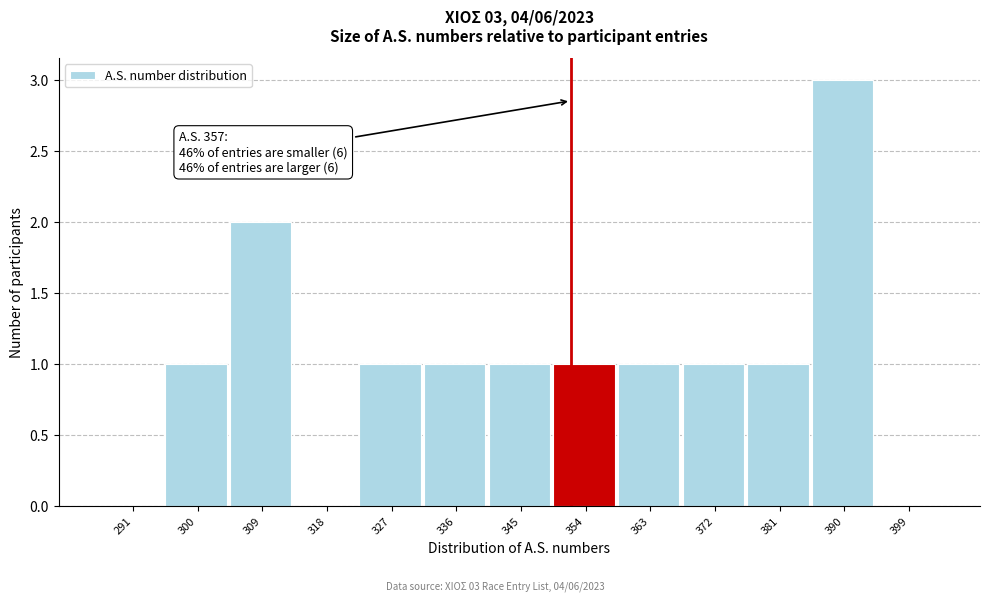

Reading left to right, transcribe all the data shown in this chart.

291=0	300=1	309=2	318=0	327=1	336=1	345=1	354=1	363=1	372=1	381=1	390=3	399=0